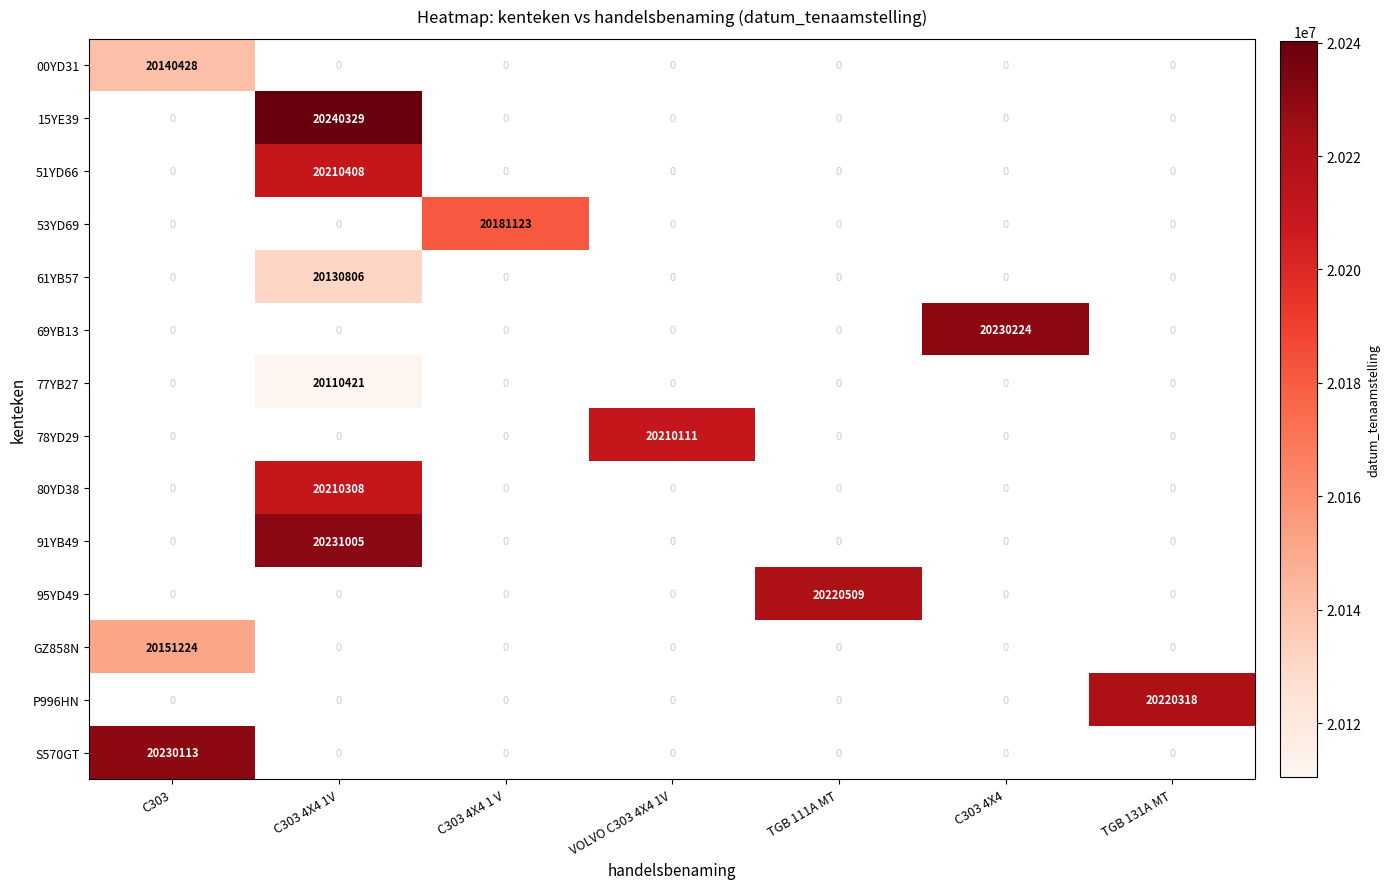

The value of 00YD31 at C303 is 20140428. True or false?

True